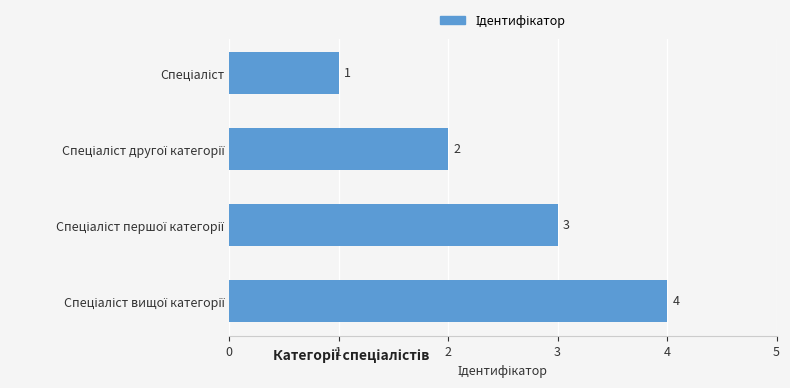

What is the greatest value displayed?

4